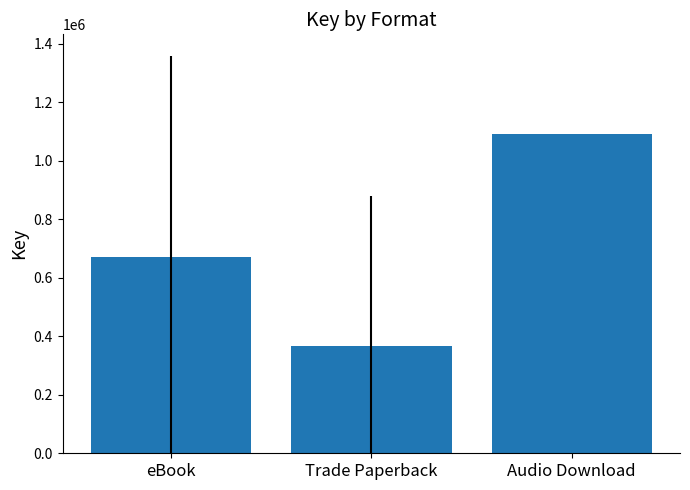

What position from the left is Audio Download?

3